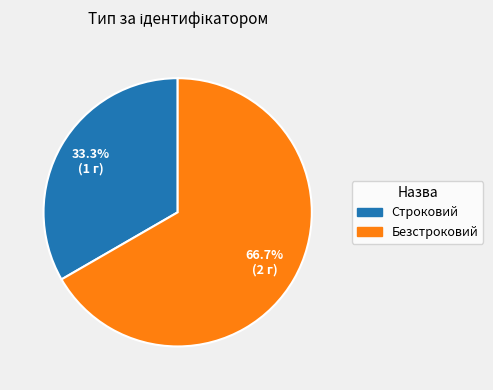

How much of the chart is everything except Безстроковий?

33.3%